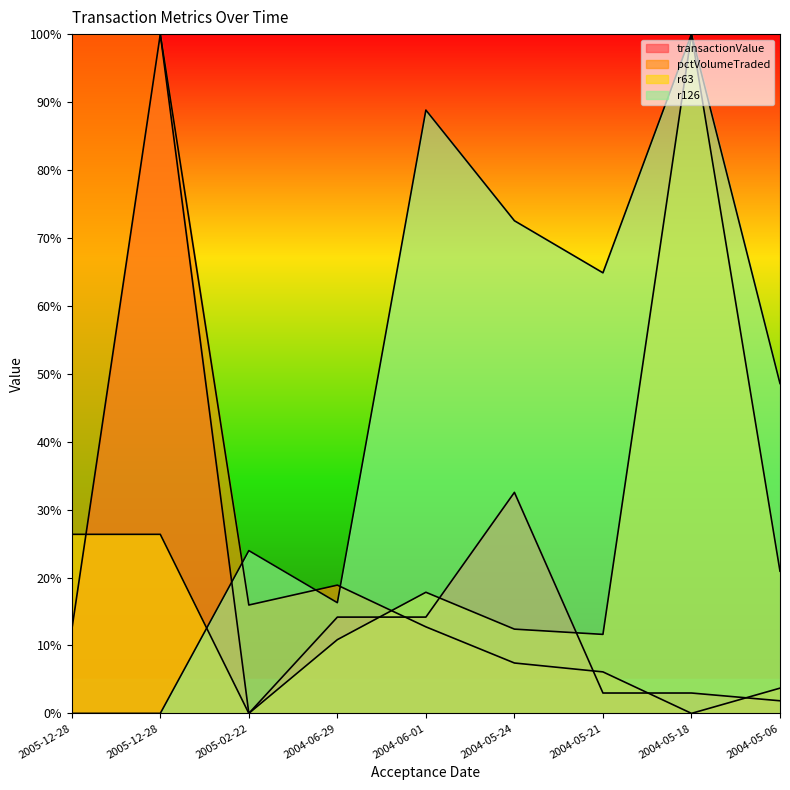

What is the average value of the r126 series?

46.1